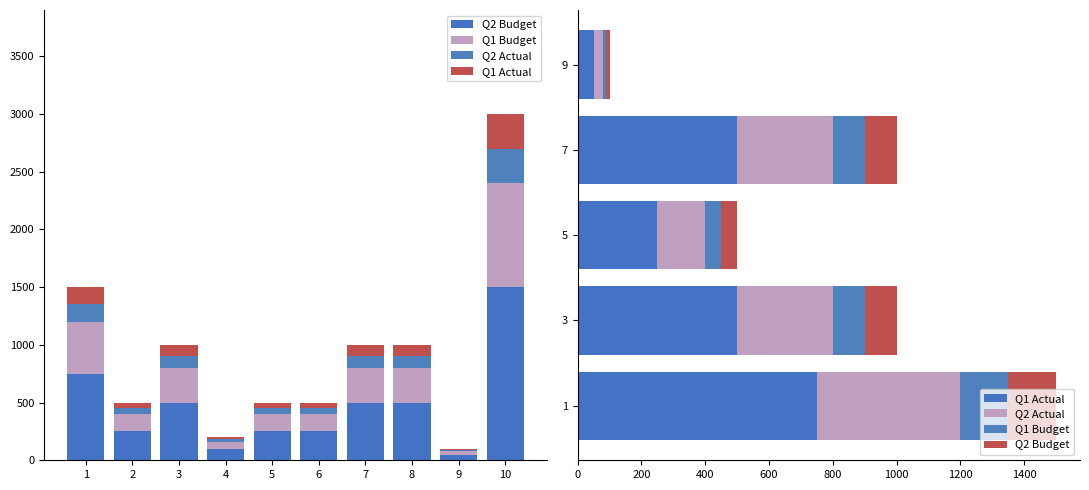

At how many categories does at least one series exceed 428?

3